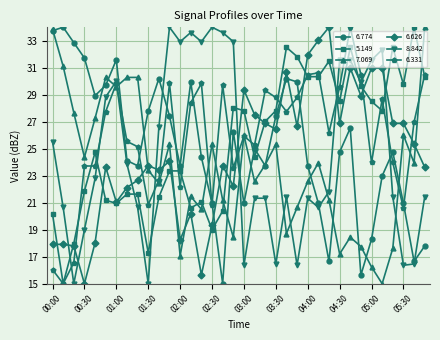

Reading left to right, what are all the values shown in this chart?

6.774: 33.7	34.0	32.9	31.7	28.9	29.7	31.6	24.1	23.7	27.8	30.2	27.4	23.7	29.9	24.4	21.0	15.0	26.3	21.0	25.0	23.7	27.4	30.2	29.9	23.7	21.0	16.6	24.8	26.5	15.6	18.3	23.0	24.8	21.0	16.6	17.8
5.149: 20.2	15.0	18.0	21.9	24.7	21.2	21.0	21.6	21.6	17.3	21.4	23.4	23.4	20.6	21.1	19.0	20.4	28.0	27.8	24.4	27.0	27.8	32.5	31.8	30.3	30.3	31.5	28.5	32.5	29.7	28.5	27.8	32.5	29.8	34.0	30.3
7.069: 33.9	31.1	27.7	24.4	27.3	30.3	29.6	30.3	30.3	23.4	22.4	25.3	17.1	21.5	20.5	25.3	21.2	18.4	26.0	22.6	23.8	25.3	18.7	20.6	22.6	23.9	21.2	17.2	18.4	17.8	16.2	15.0	17.6	26.0	23.9	34.0
6.626: 17.9	17.9	17.8	15.0	18.0	23.6	21.0	22.1	22.7	23.7	23.4	24.1	18.2	20.2	15.6	19.3	23.7	22.2	29.4	27.5	26.9	26.4	30.7	26.7	31.9	33.0	34.0	26.9	31.0	28.9	31.0	31.0	26.9	26.9	25.4	23.6
8.842: 25.5	20.7	15.0	19.0	22.8	28.8	30.0	23.9	20.7	15.0	26.6	34.0	32.9	33.6	32.9	34.0	33.6	32.9	16.4	21.3	21.3	16.5	21.4	16.4	21.3	20.7	21.8	31.6	31.6	29.9	31.6	32.3	21.4	16.4	16.5	21.4
6.331: 16.0	15.0	16.6	23.7	23.7	27.8	29.8	25.5	25.2	20.9	22.7	29.8	22.2	28.4	29.8	20.9	29.7	23.6	25.9	25.3	29.3	28.8	27.8	28.8	30.5	30.6	26.2	29.6	34.0	30.5	24.0	28.7	24.0	20.6	27.0	30.5